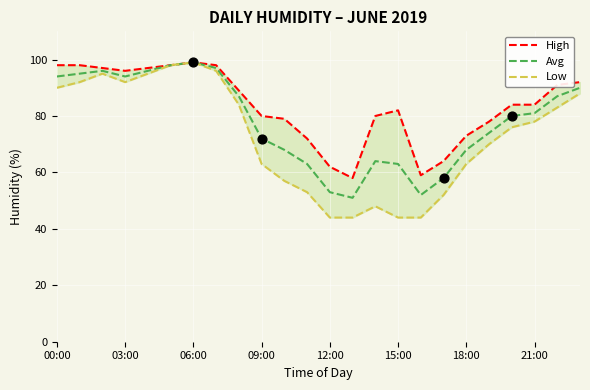

What are all the series names shown in the legend?

High, Avg, Low